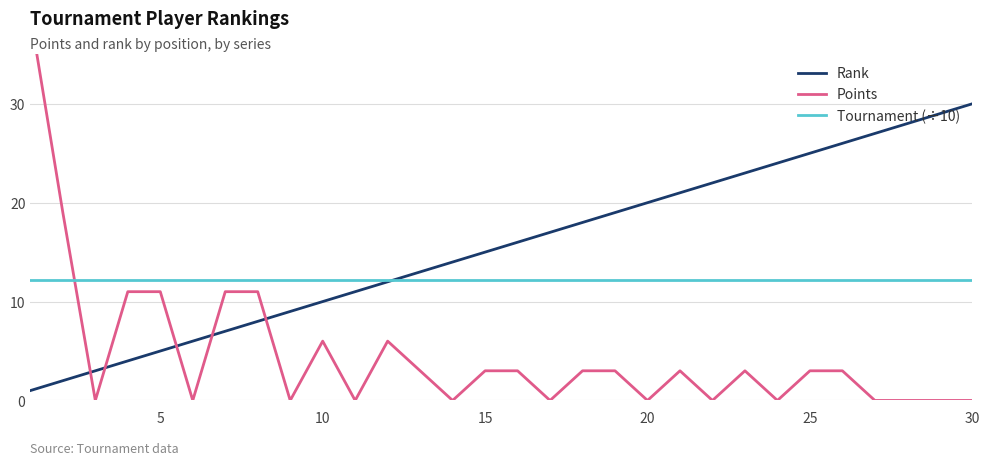

At how many categories does at least one series exceed 15?

17